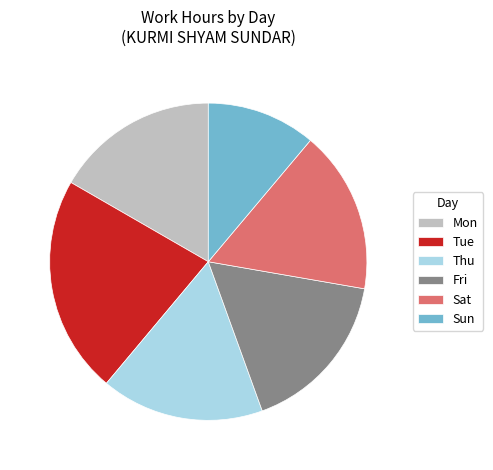

True or false: Sat accounts for 27% of the total.

False